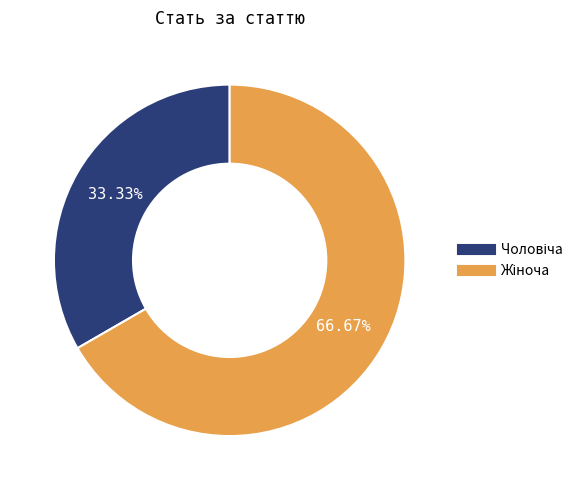

Count the number of slices in the pie.

2